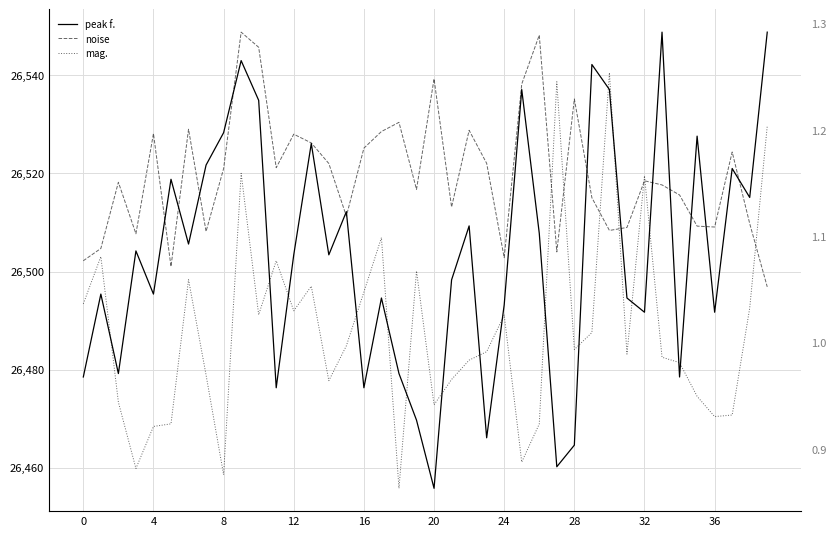

What is the label of the 40th point from the left?

39